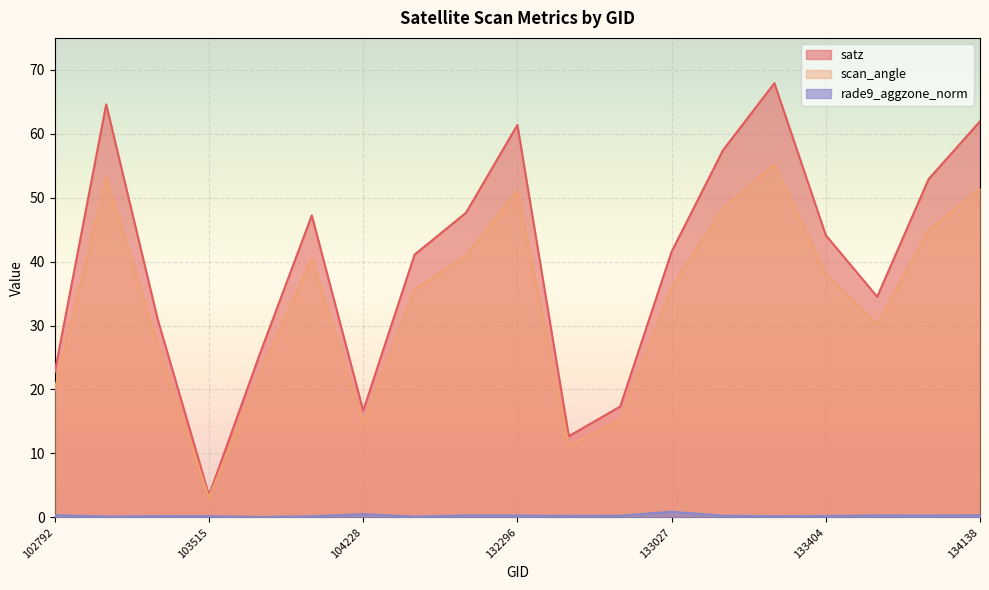

True or false: rade9_aggzone_norm and satz intersect in this chart.

False